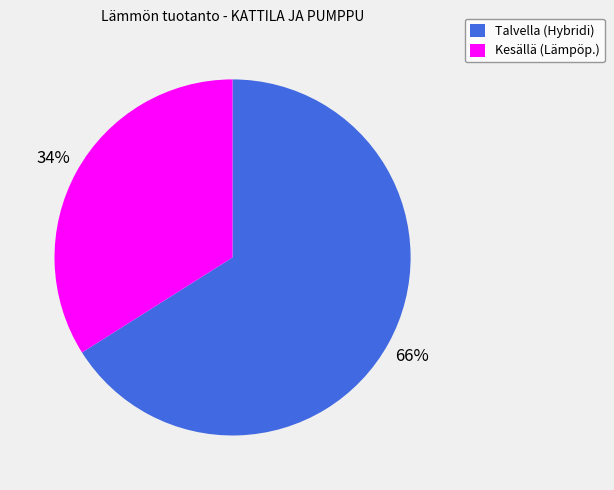

Between Kesällä (Lämpöp.) and Talvella (Hybridi), which is larger?

Talvella (Hybridi)